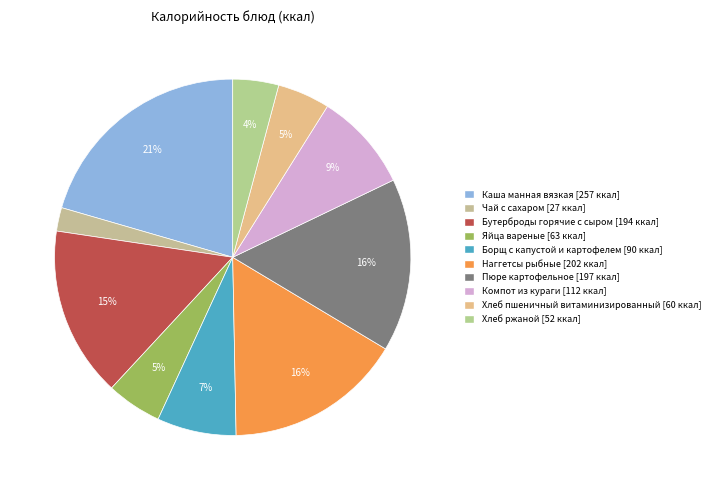

To the nearest percent, what percentage of the pie is Борщ с капустой и картофелем?

7%